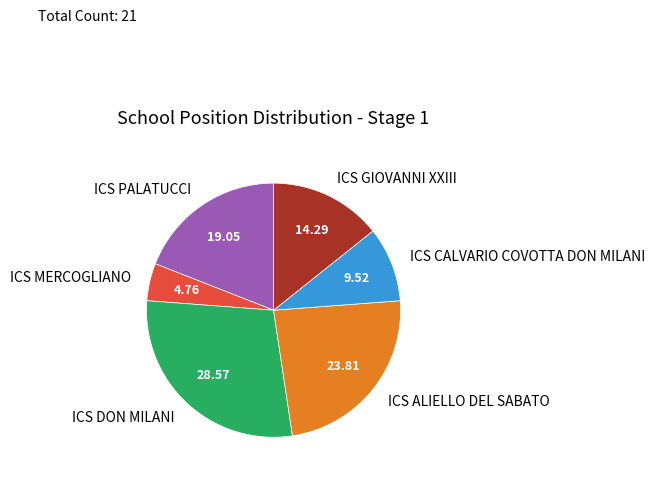

Does ICS ALIELLO DEL SABATO account for over 50% of the chart?

No